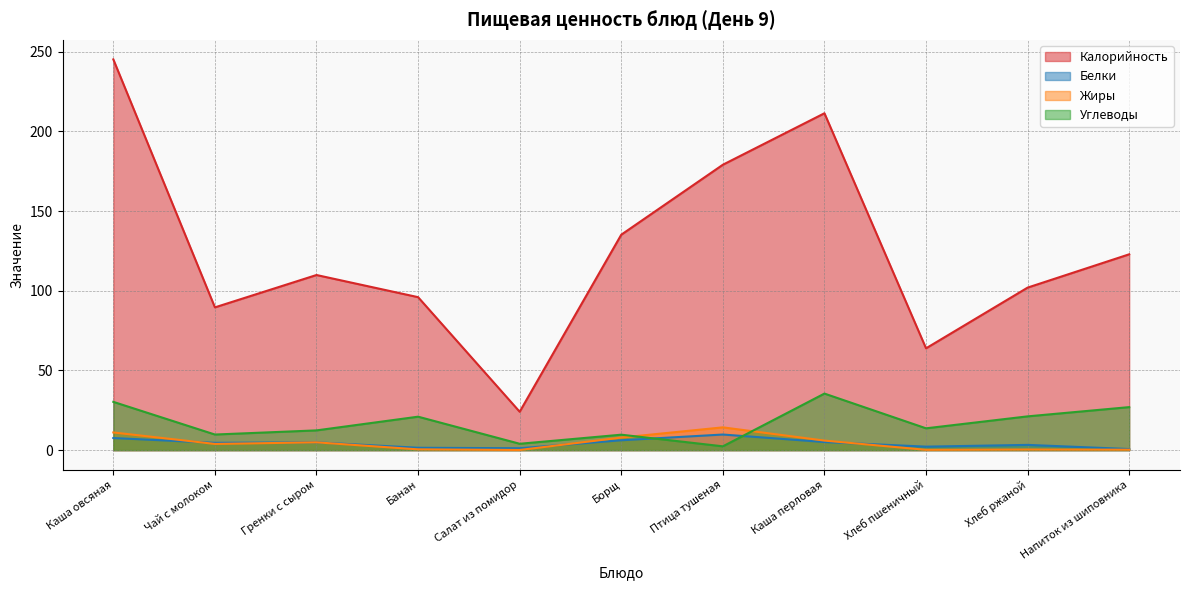

True or false: Жиры has a value of 1.8 at Чай с молоком.

False